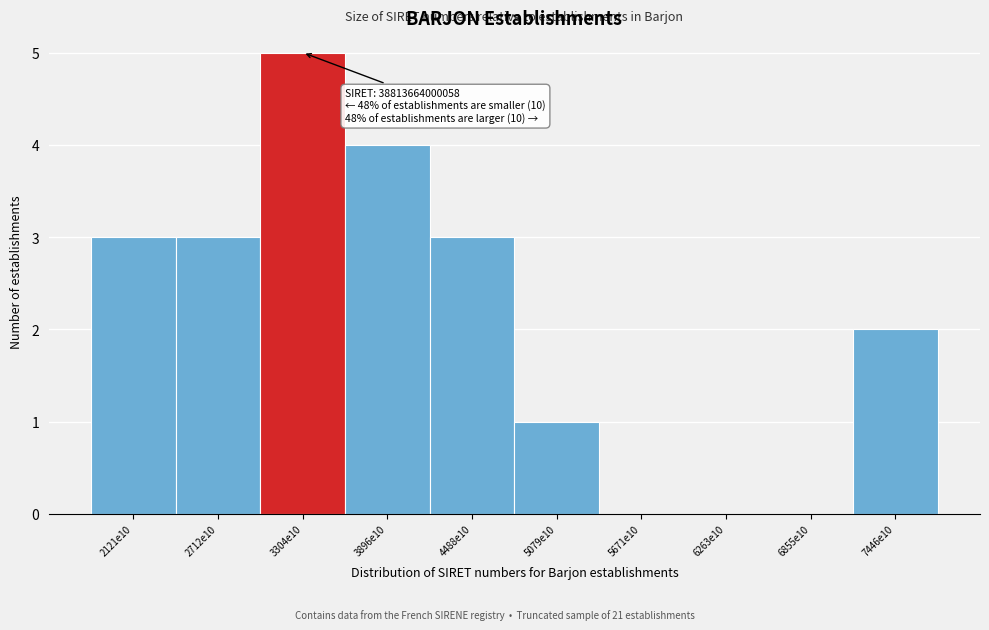

Reading right to left, list all the values displayed in this chart.

7446e10=2	6855e10=0	6263e10=0	5671e10=0	5079e10=1	4488e10=3	3896e10=4	3304e10=5	2712e10=3	2121e10=3